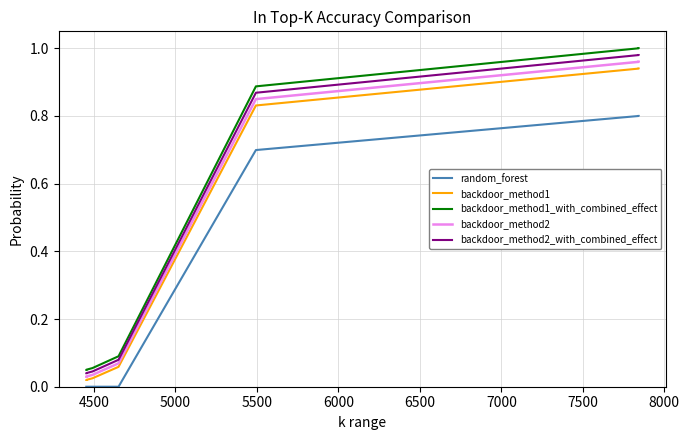

True or false: backdoor_method1_with_combined_effect and random_forest cross at least once.

False